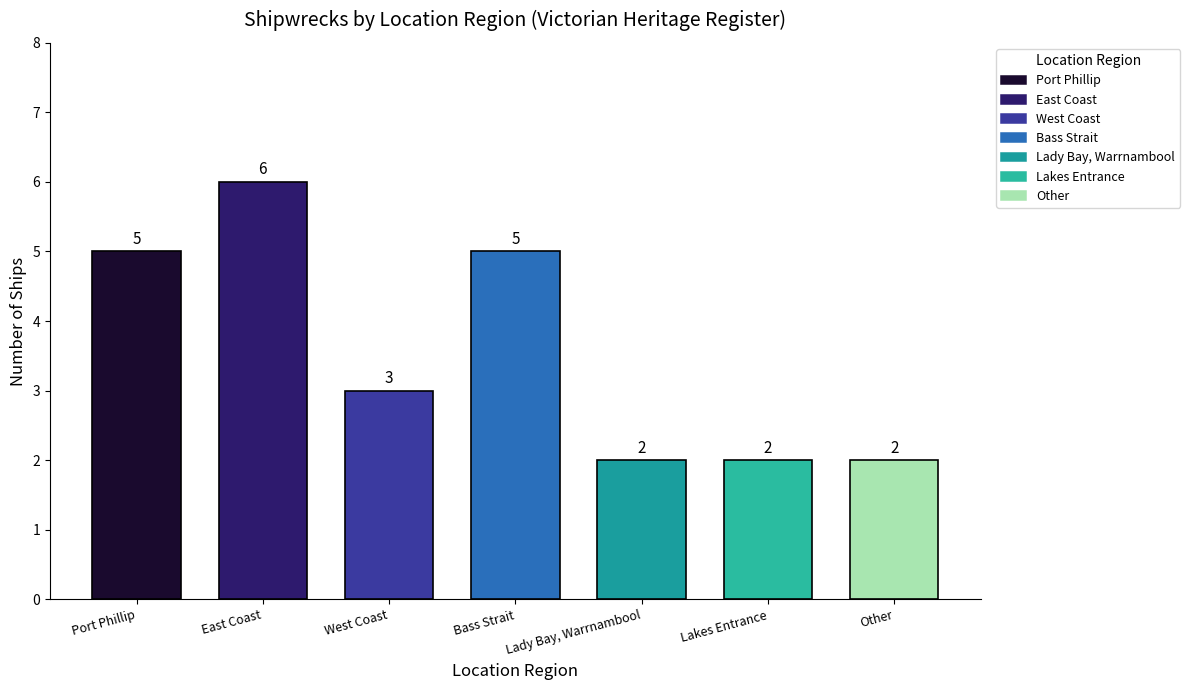

At which label does the data first exceed 3?

Port Phillip